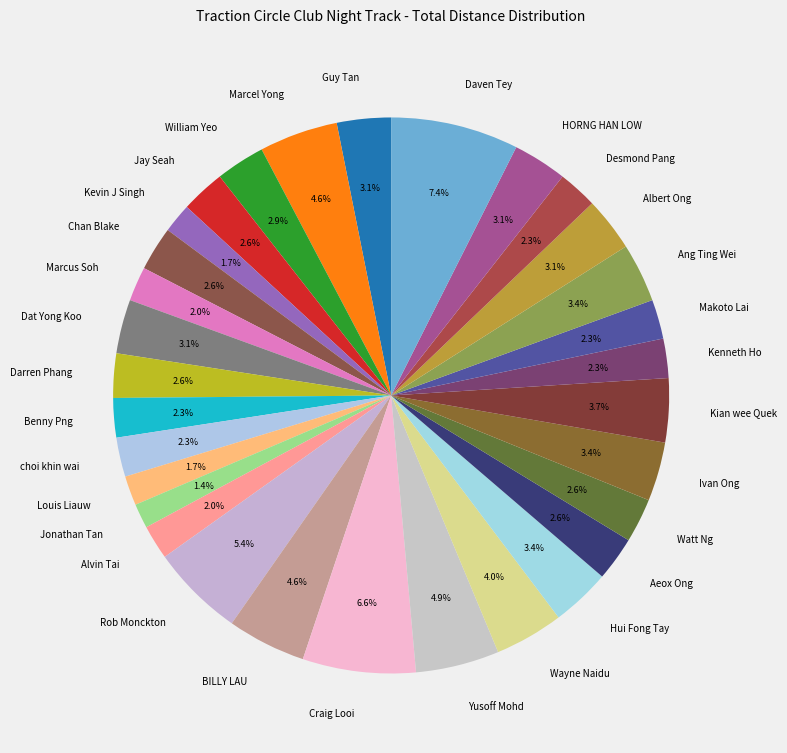

What is the ratio of the value at Yusoff Mohd to the value at Ang Ting Wei?

1.4